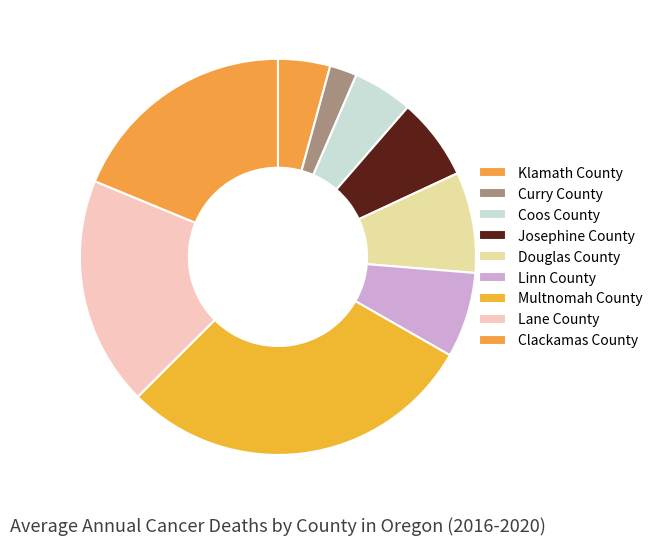

Count the number of slices in the pie.

9